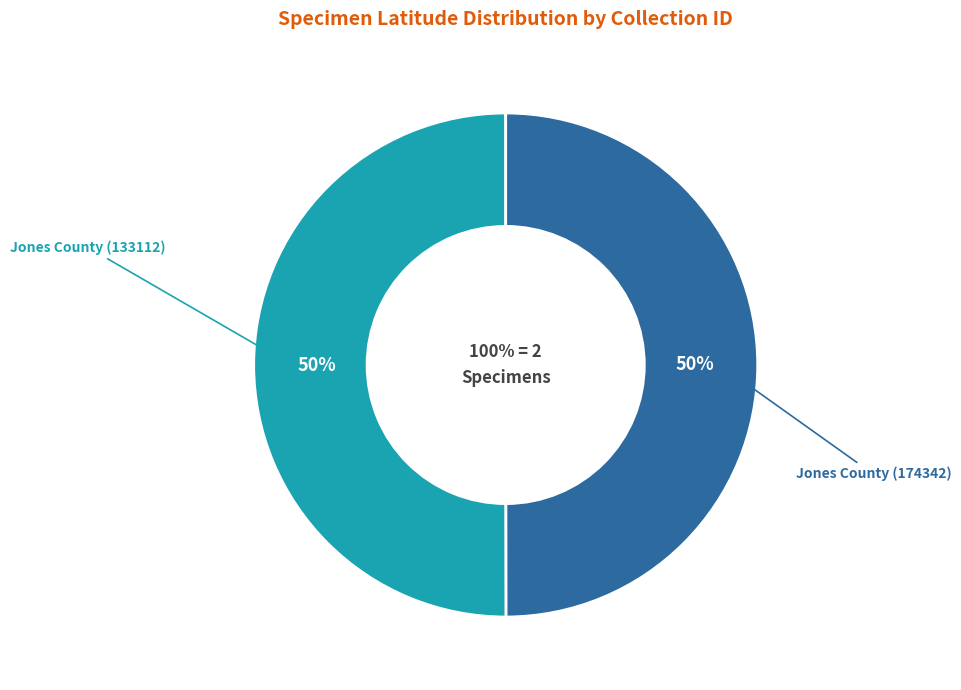

What percentage is the Jones County (174342) slice, to the nearest percent?

50%